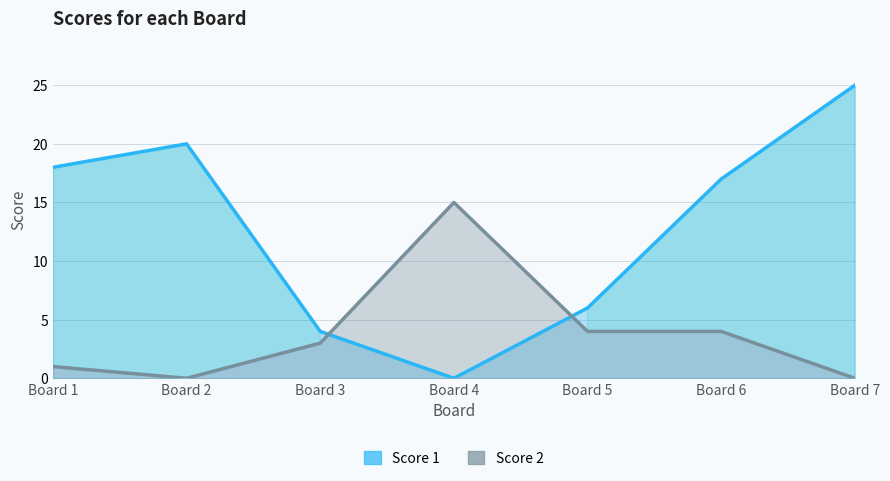

How many data points in Score 2 are less than 3?

3